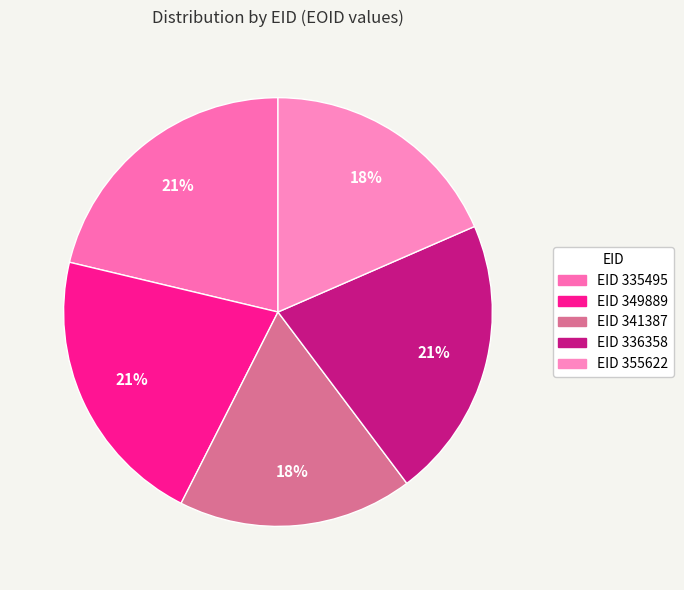

Which slice is the smallest?

341387